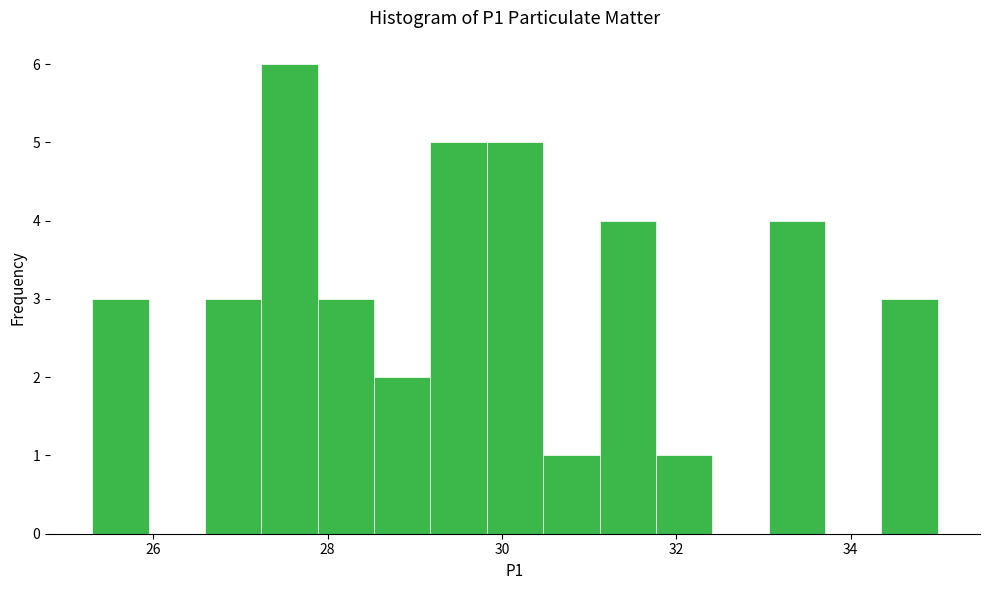

Read against the x-axis, roughly where is the centre of the tallest bar?

27.6